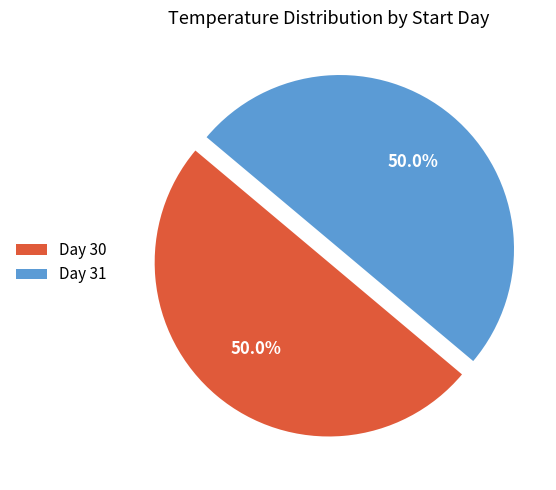

How much of the chart is everything except Day 30?

50.0%